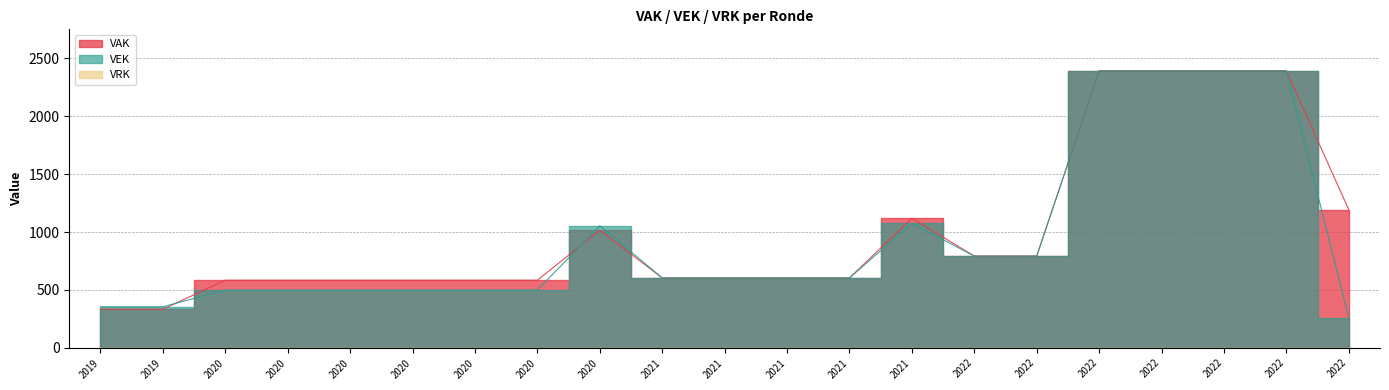

At how many categories does at least one series exceed 712?

9